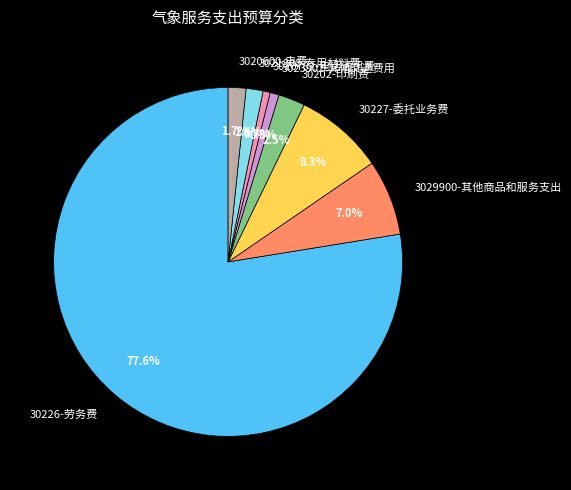

Which slice is the largest?

30226-劳务费